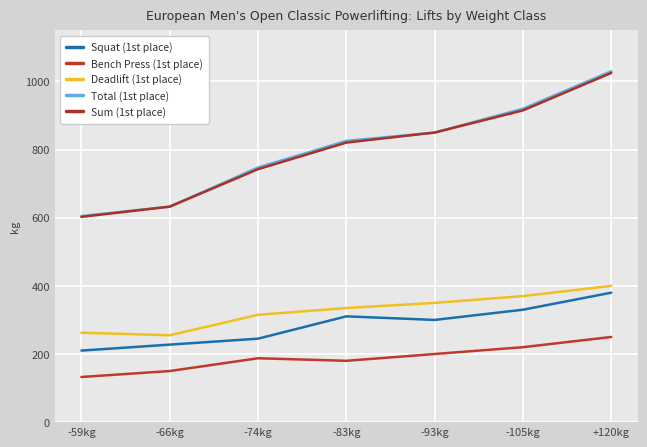

What is the greatest value displayed?

1030.0